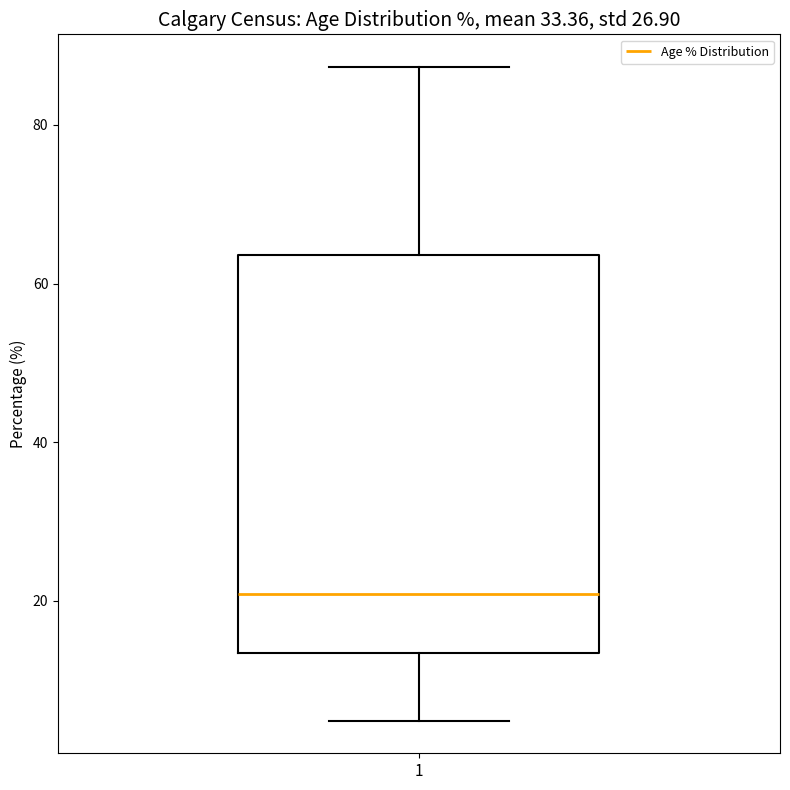

Read this box plot against the y-axis: the position of the median line, the range covered by the box, and the ends of both whiskers. The values are not printed on the chart, so give them approximately, as read against the axis.

median 20, box 14 to 64, whiskers 4 to 88